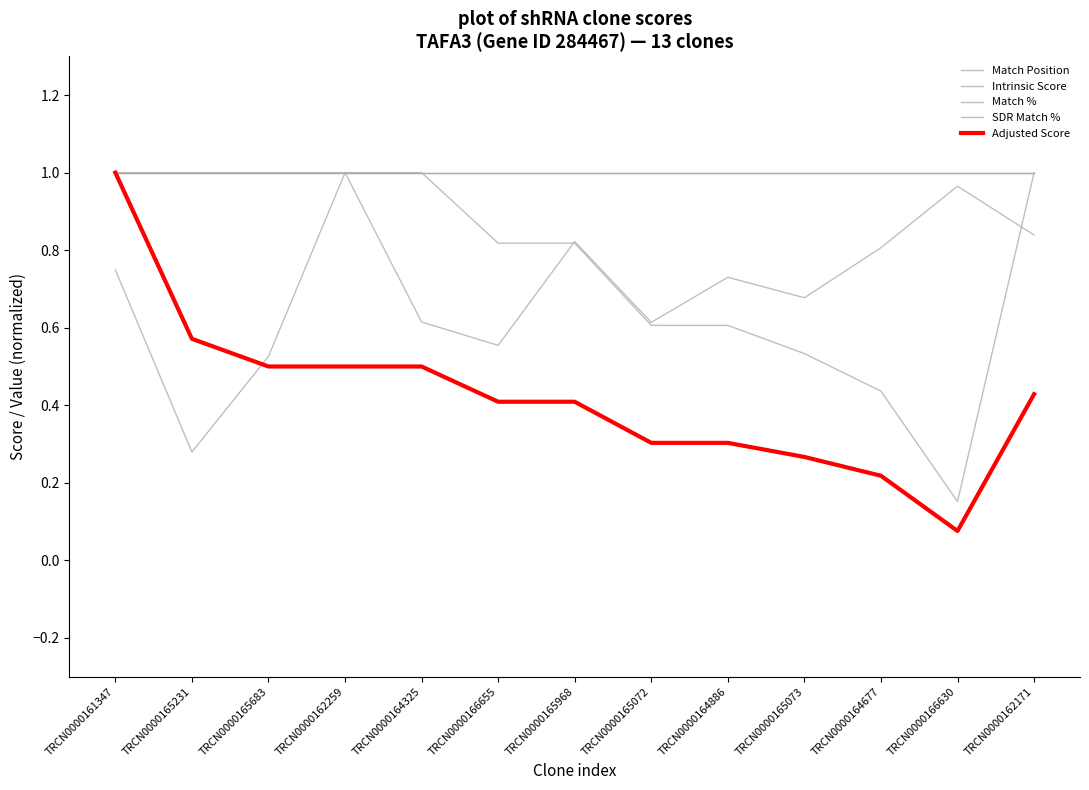

Reading left to right, list all the values displayed in this chart.

Match Position: TRCN0000161347=0.7	TRCN0000165231=0.3	TRCN0000165683=0.5	TRCN0000162259=1.0	TRCN0000164325=0.6	TRCN0000166655=0.6	TRCN0000165968=0.8	TRCN0000165072=0.6	TRCN0000164886=0.7	TRCN0000165073=0.7	TRCN0000164677=0.8	TRCN0000166630=1.0	TRCN0000162171=0.8
Intrinsic Score: TRCN0000161347=1.0	TRCN0000165231=1.0	TRCN0000165683=1.0	TRCN0000162259=1.0	TRCN0000164325=1.0	TRCN0000166655=0.8	TRCN0000165968=0.8	TRCN0000165072=0.6	TRCN0000164886=0.6	TRCN0000165073=0.5	TRCN0000164677=0.4	TRCN0000166630=0.2	TRCN0000162171=1.0
Match %: TRCN0000161347=1.0	TRCN0000165231=1.0	TRCN0000165683=1.0	TRCN0000162259=1.0	TRCN0000164325=1.0	TRCN0000166655=1.0	TRCN0000165968=1.0	TRCN0000165072=1.0	TRCN0000164886=1.0	TRCN0000165073=1.0	TRCN0000164677=1.0	TRCN0000166630=1.0	TRCN0000162171=1.0
SDR Match %: TRCN0000161347=1.0	TRCN0000165231=1.0	TRCN0000165683=1.0	TRCN0000162259=1.0	TRCN0000164325=1.0	TRCN0000166655=1.0	TRCN0000165968=1.0	TRCN0000165072=1.0	TRCN0000164886=1.0	TRCN0000165073=1.0	TRCN0000164677=1.0	TRCN0000166630=1.0	TRCN0000162171=1.0
Adjusted Score: TRCN0000161347=1.0	TRCN0000165231=0.6	TRCN0000165683=0.5	TRCN0000162259=0.5	TRCN0000164325=0.5	TRCN0000166655=0.4	TRCN0000165968=0.4	TRCN0000165072=0.3	TRCN0000164886=0.3	TRCN0000165073=0.3	TRCN0000164677=0.2	TRCN0000166630=0.1	TRCN0000162171=0.4